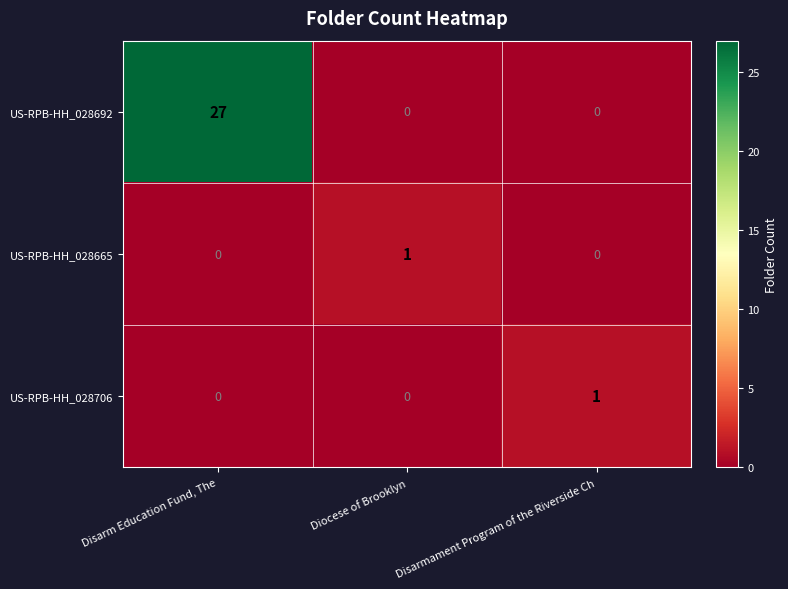

True or false: US-RPB-HH_028706 has a value of 0 at Disarm Education Fund, The.

True